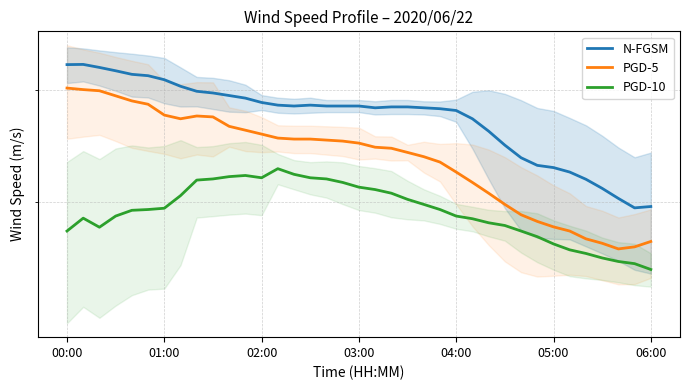

Rank the series by their maximum value, from highest to lowest.

N-FGSM, PGD-5, PGD-10